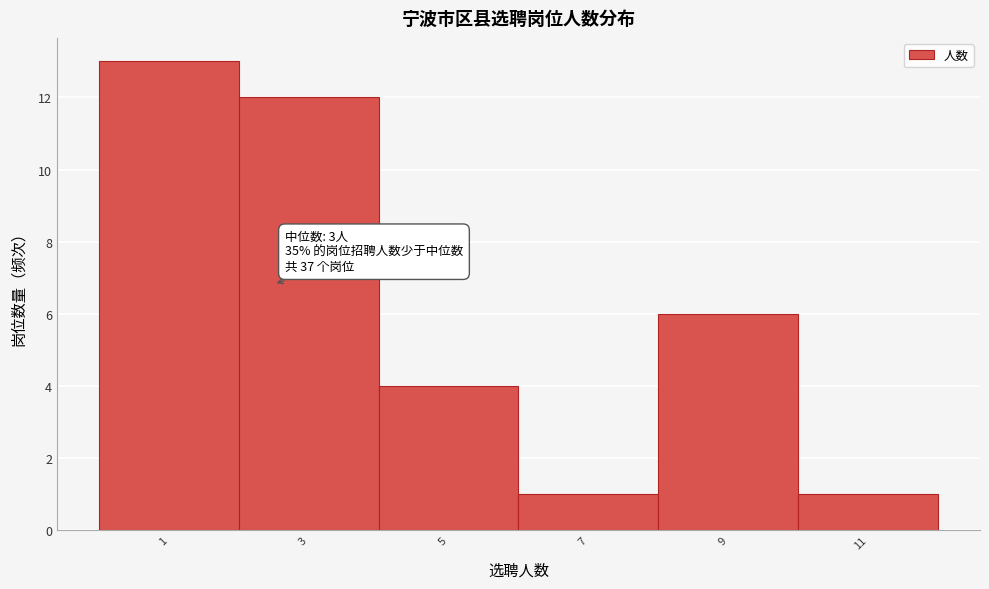

Reading left to right, list all the values displayed in this chart.

13	12	4	1	6	1